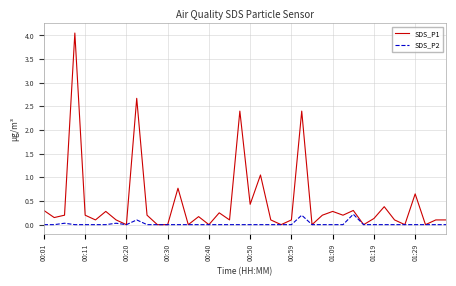

Which series has the largest range (max minus min)?

SDS_P1